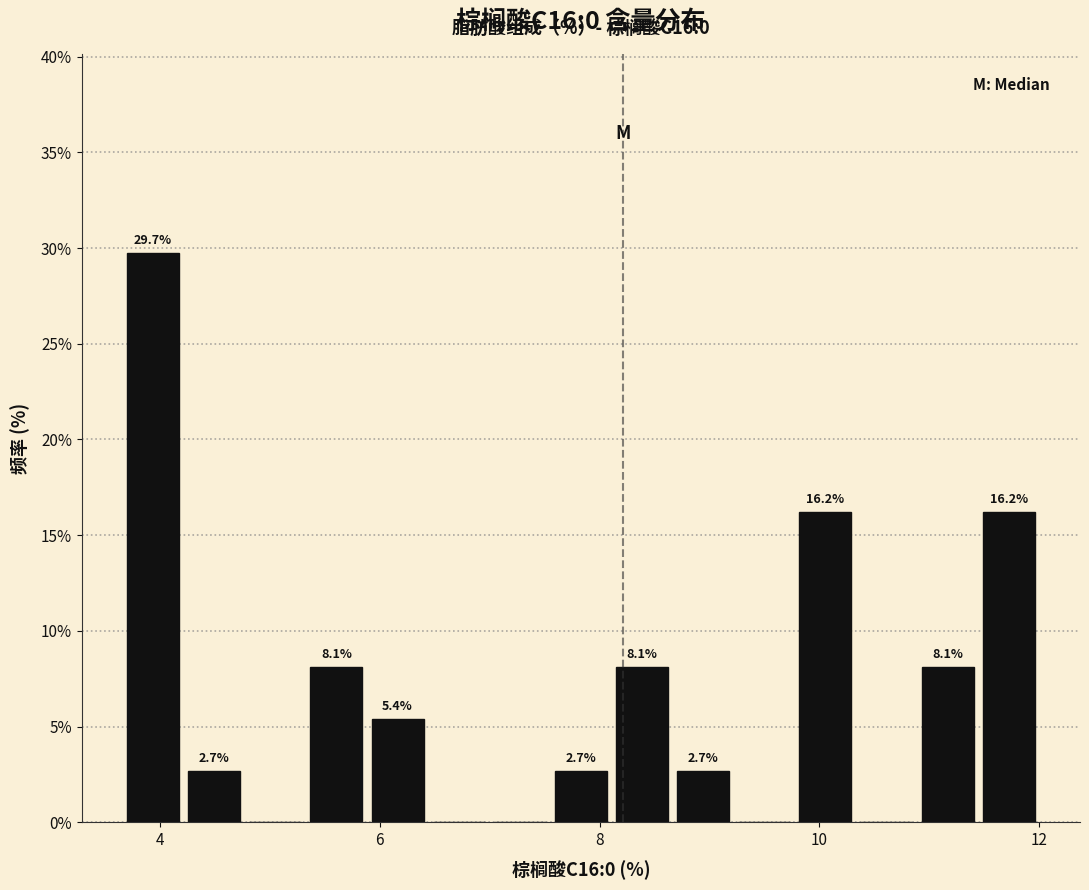

Around what value on the x-axis is the tallest bar? Give the approximate position of its centre, as read against the axis.

4.0